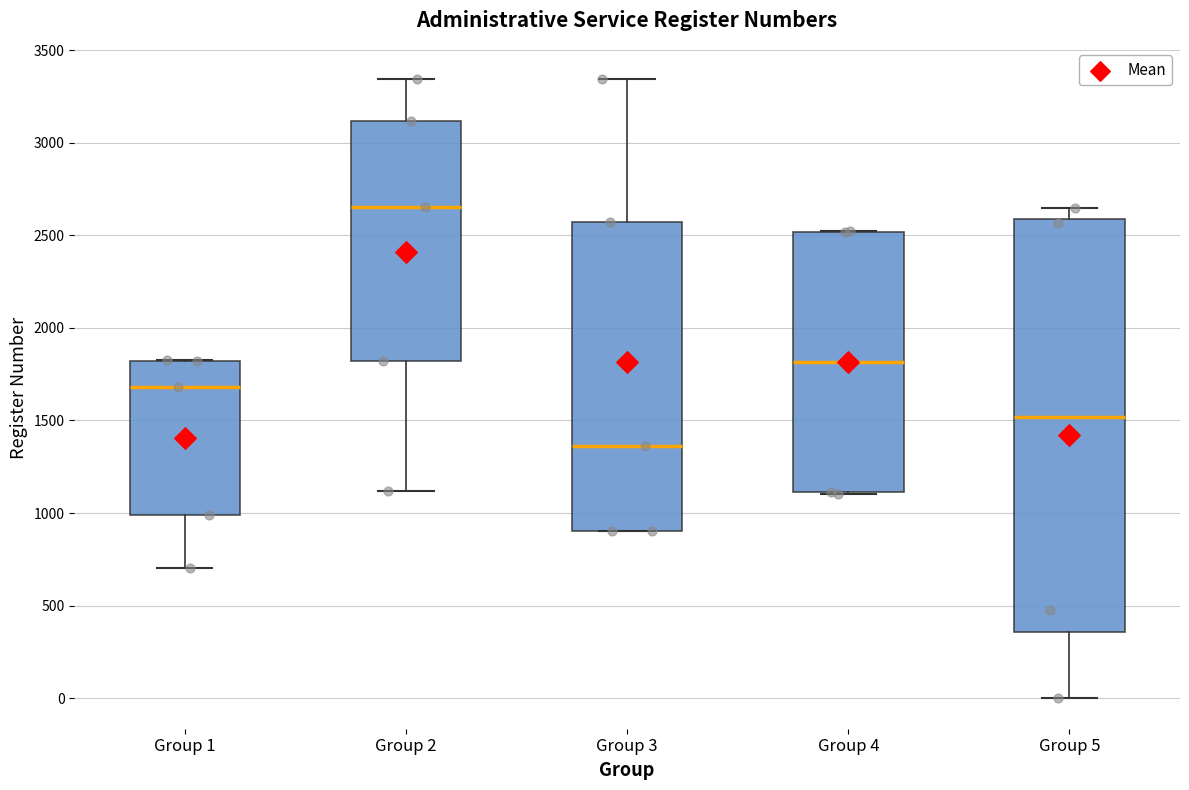

Which box is the tallest, from its lower edge to its upper edge?

Group 5